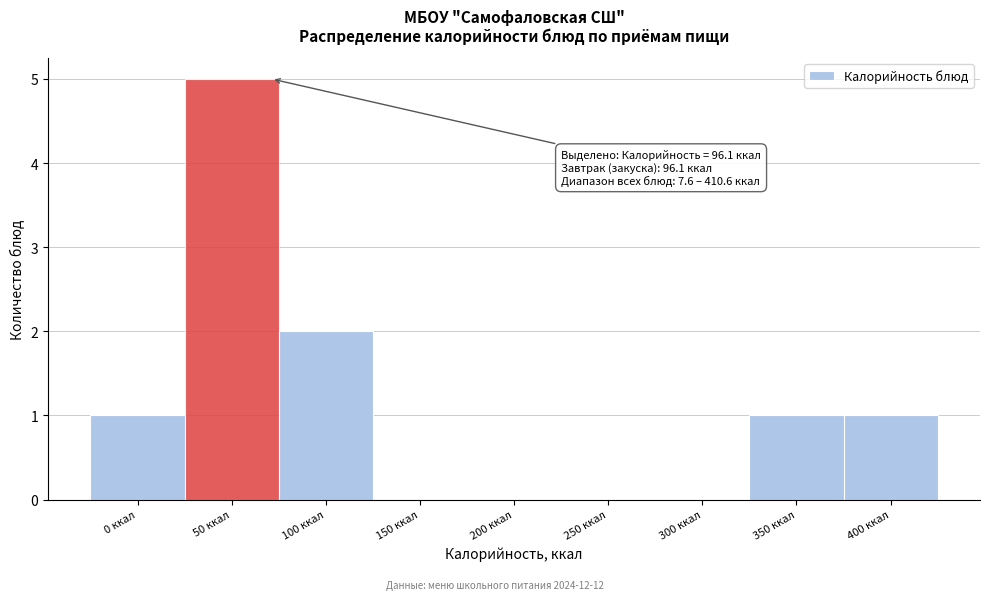

Reading right to left, transcribe all the data shown in this chart.

400 ккал=1	350 ккал=1	300 ккал=0	250 ккал=0	200 ккал=0	150 ккал=0	100 ккал=2	50 ккал=5	0 ккал=1